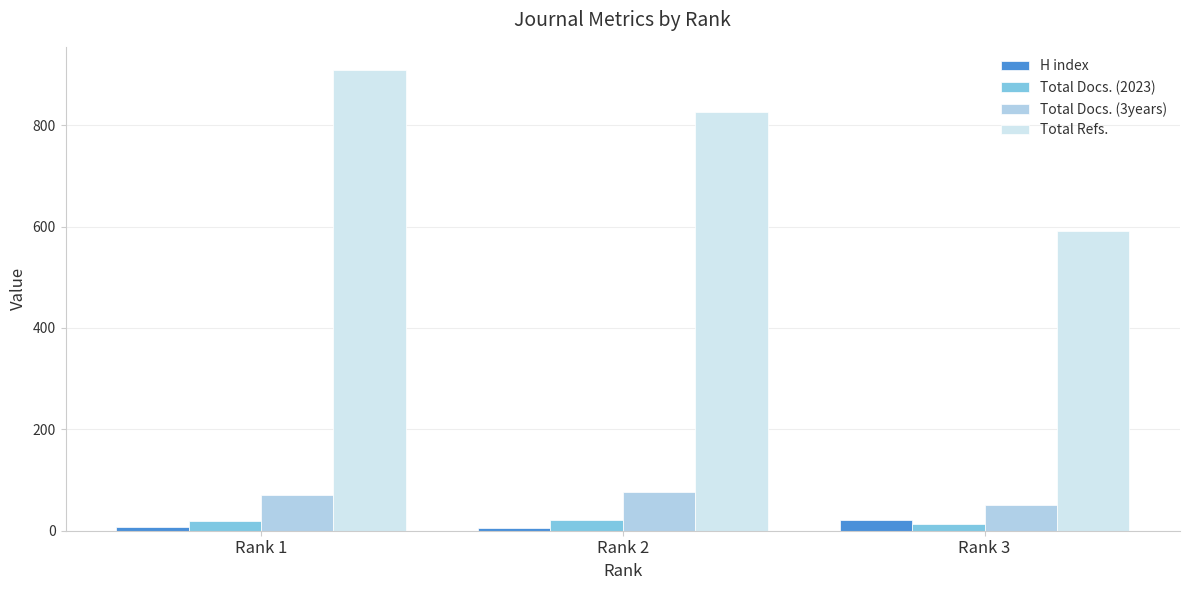

What is the difference between the maximum and second lowest values in the H index series?

14